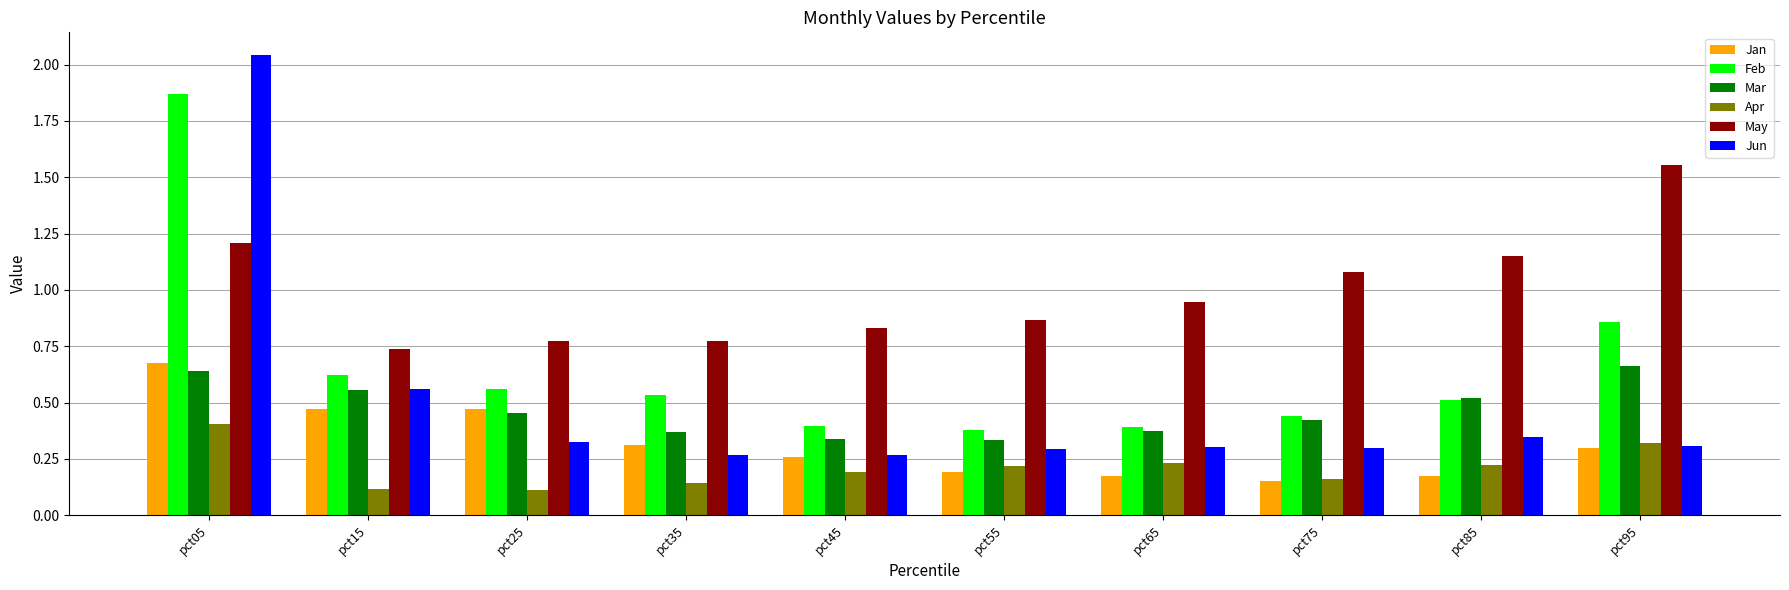

Which series has the largest range (max minus min)?

Jun